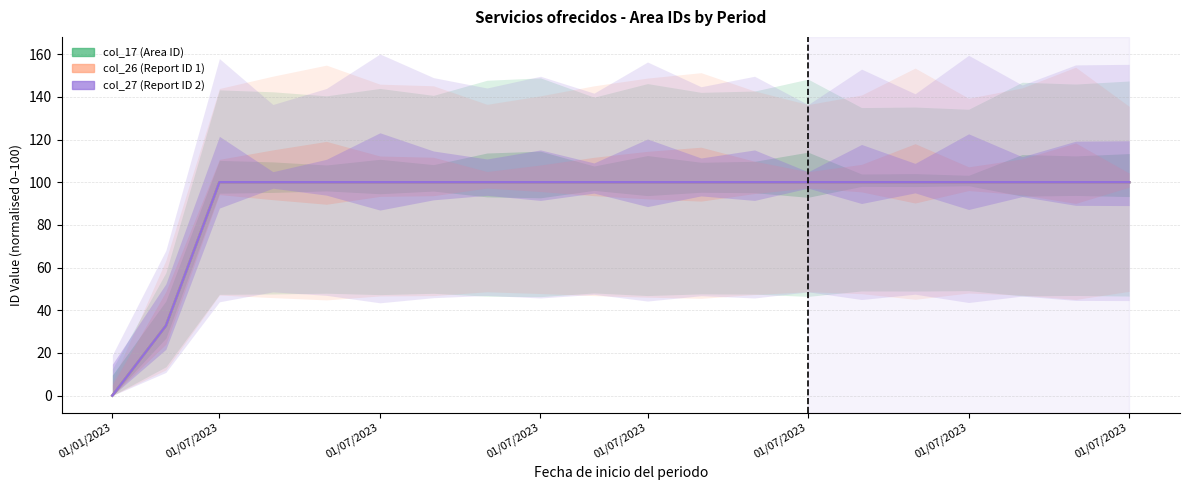

What value does the col_27 (Report ID 2) series have at 14?

100.0